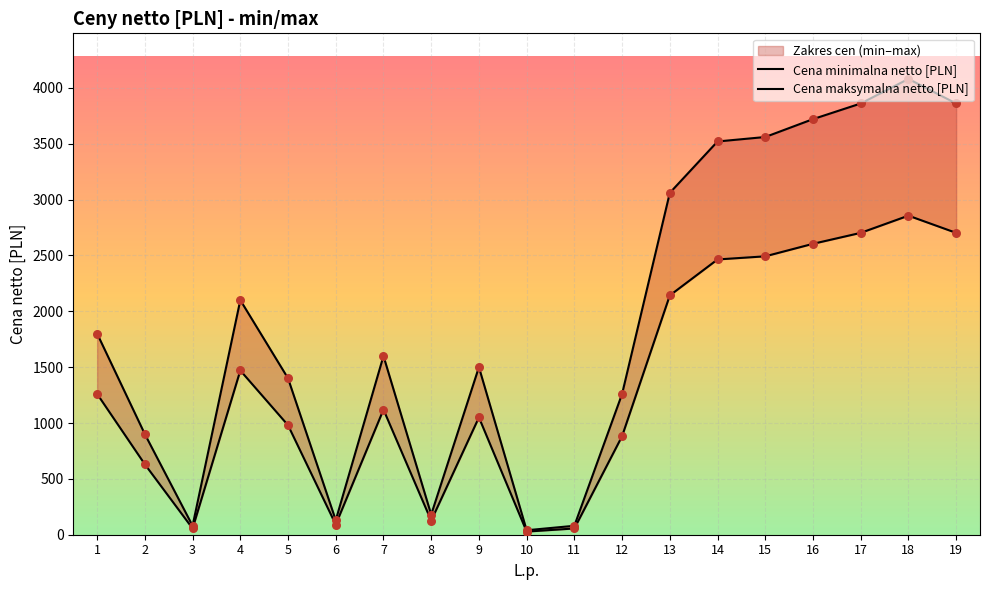

Which series contains the highest Y value?

Cena maksymalna netto [PLN]